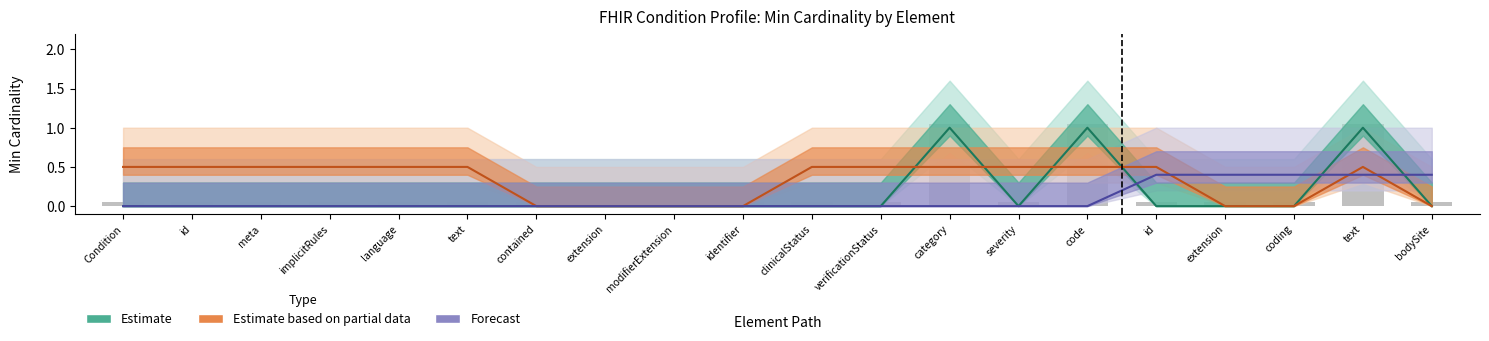

Reading left to right, list all the values displayed in this chart.

Estimate: 0.0	0.0	0.0	0.0	0.0	0.0	0.0	0.0	0.0	0.0	0.0	0.0	1.0	0.0	1.0	0.0	0.0	0.0	1.0	0.0
Estimate based on partial data: 0.5	0.5	0.5	0.5	0.5	0.5	0.0	0.0	0.0	0.0	0.5	0.5	0.5	0.5	0.5	0.5	0.0	0.0	0.5	0.0
Forecast: 0.0	0.0	0.0	0.0	0.0	0.0	0.0	0.0	0.0	0.0	0.0	0.0	0.0	0.0	0.0	0.4	0.4	0.4	0.4	0.4